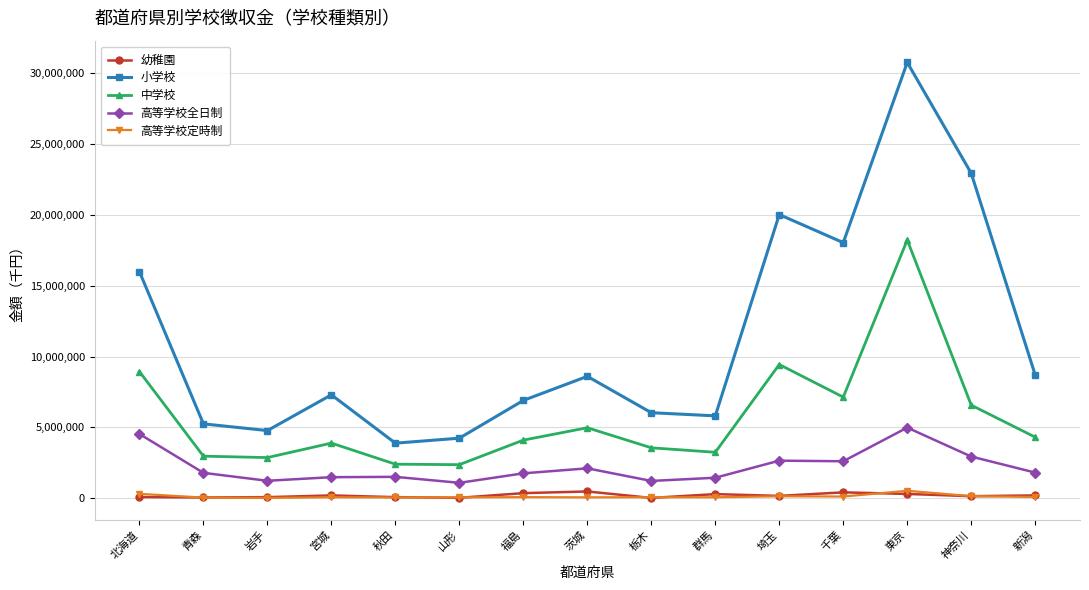

How many values in the 中学校 series are below 4096649?

7